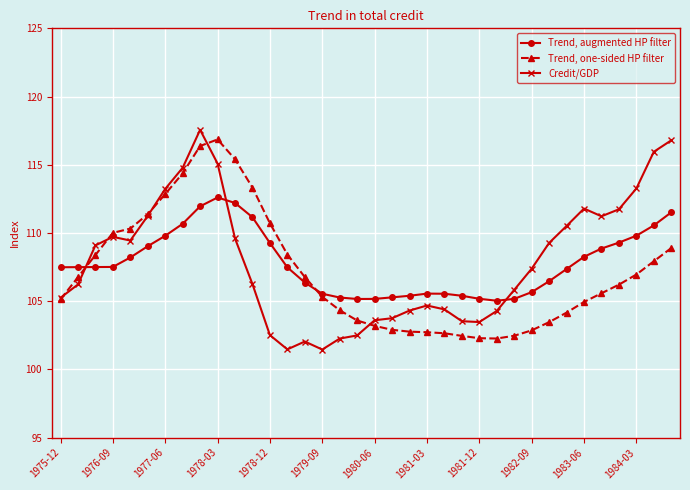

What is the greatest value displayed?

117.6